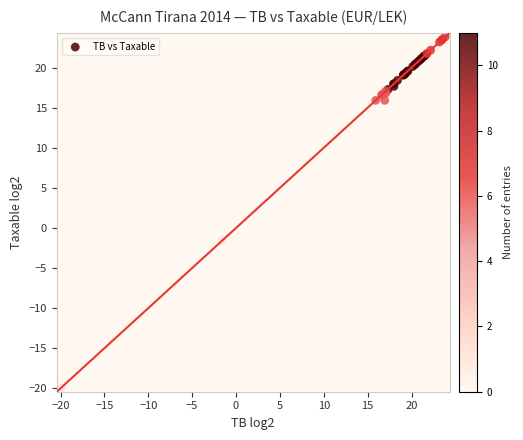

What Y value in the scatter plot is closest to 1?

-1.6